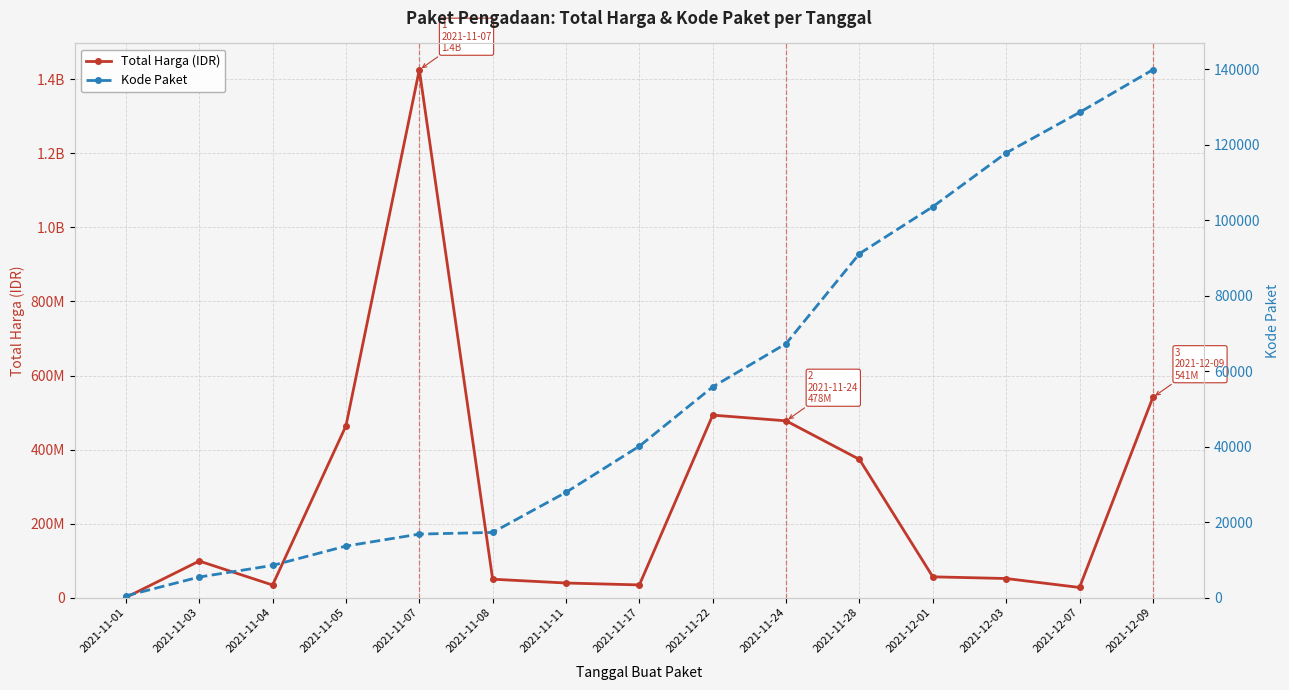

Between 2021-11-01 and 2021-12-07, which series saw the biggest shift?

Total Harga (IDR)